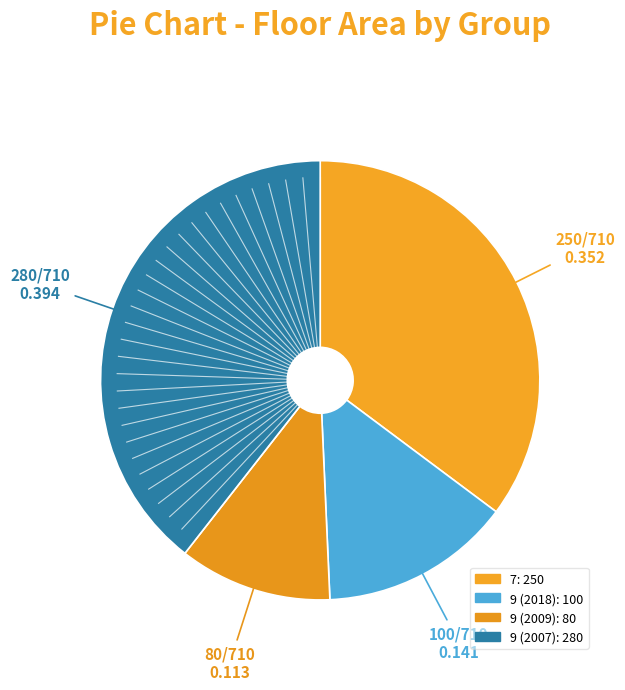

Count the number of slices in the pie.

4